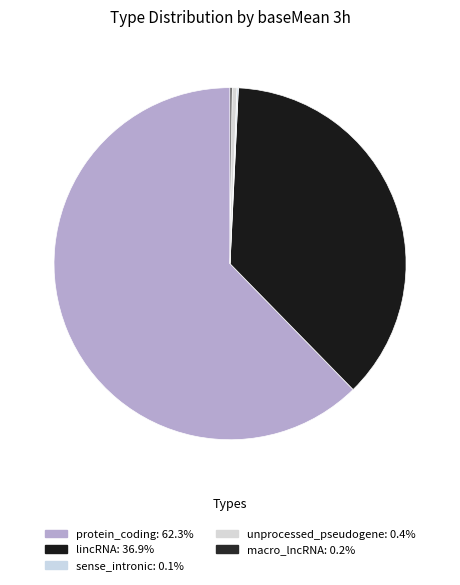

What percentage do sense_intronic and macro_lncRNA together represent?

0.3%